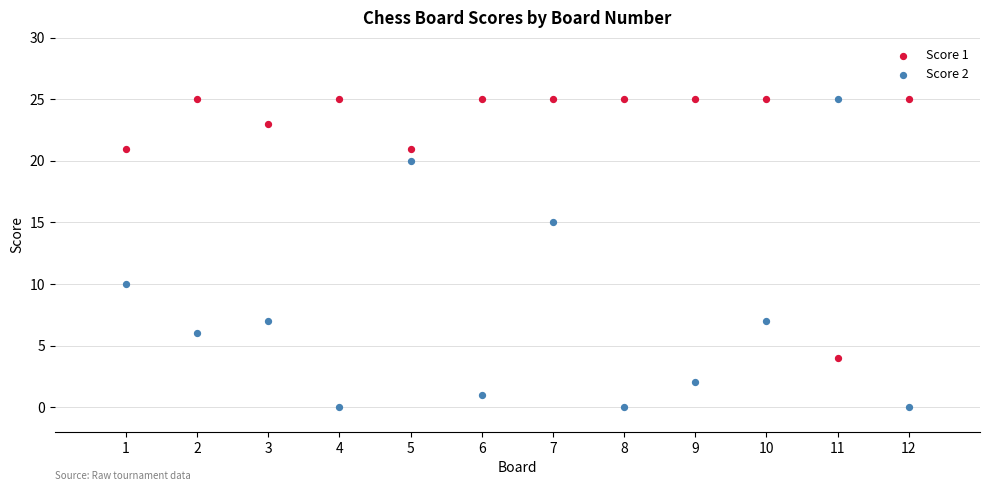

What are all the series names shown in the legend?

Score 1, Score 2